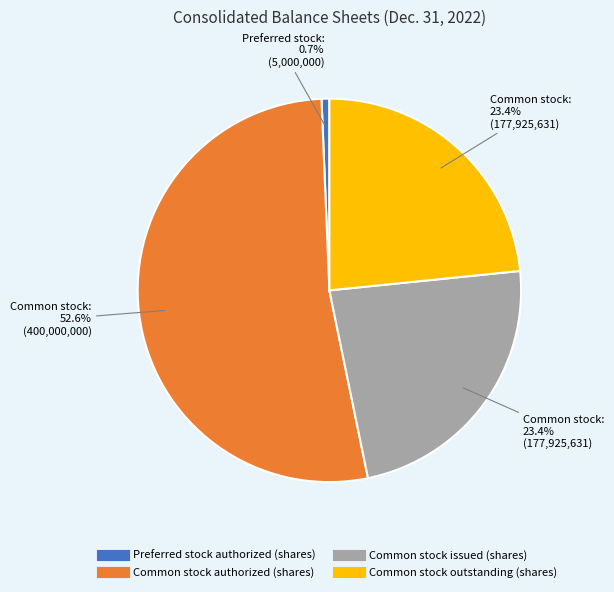

Which has a higher value, Common stock authorized (shares) or Common stock issued (shares)?

Common stock authorized (shares)